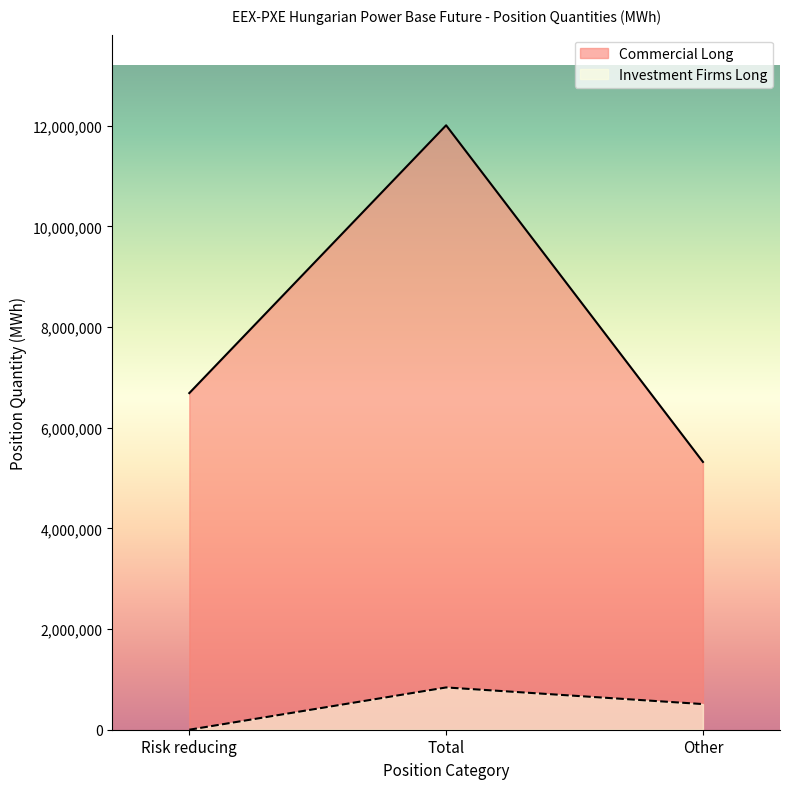

True or false: Commercial Long has a value of 6689337 at Risk reducing.

True